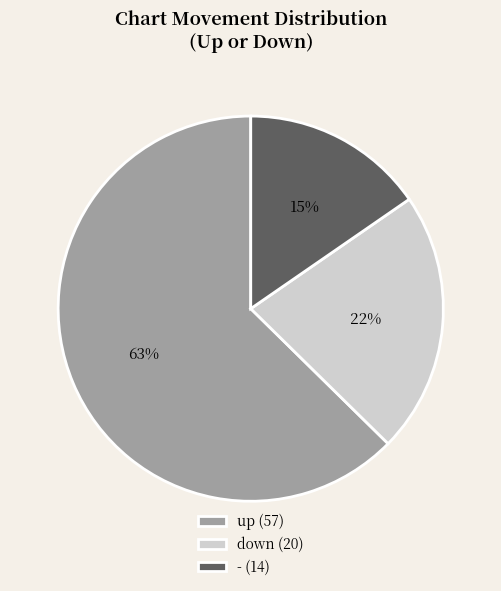

Rank the categories by value from highest to lowest.

up, down, -